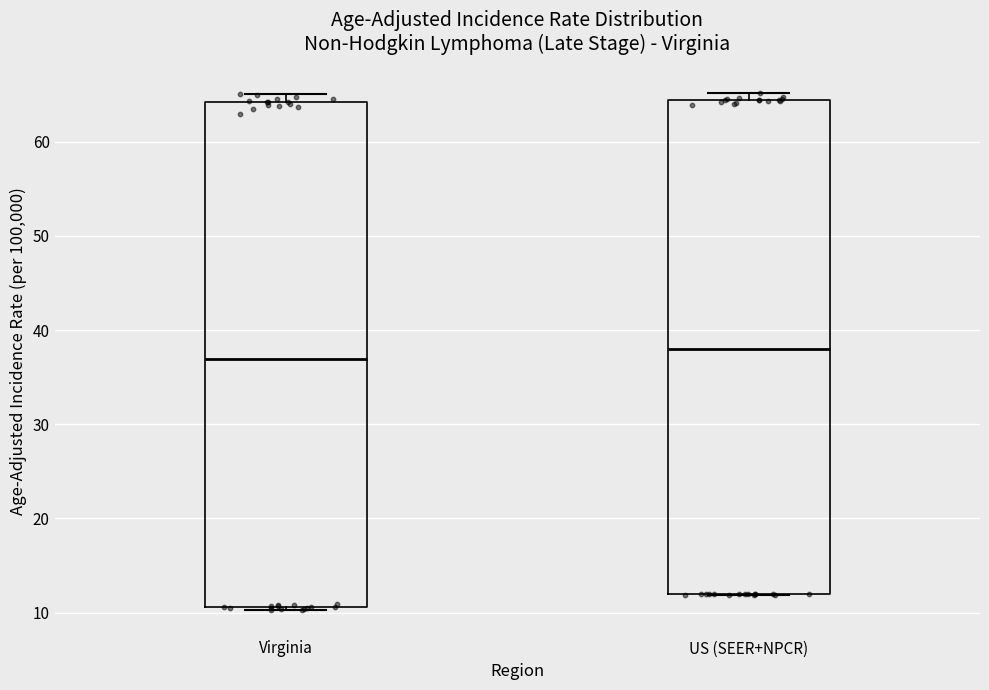

Which box has the highest median line?

US (SEER+NPCR)